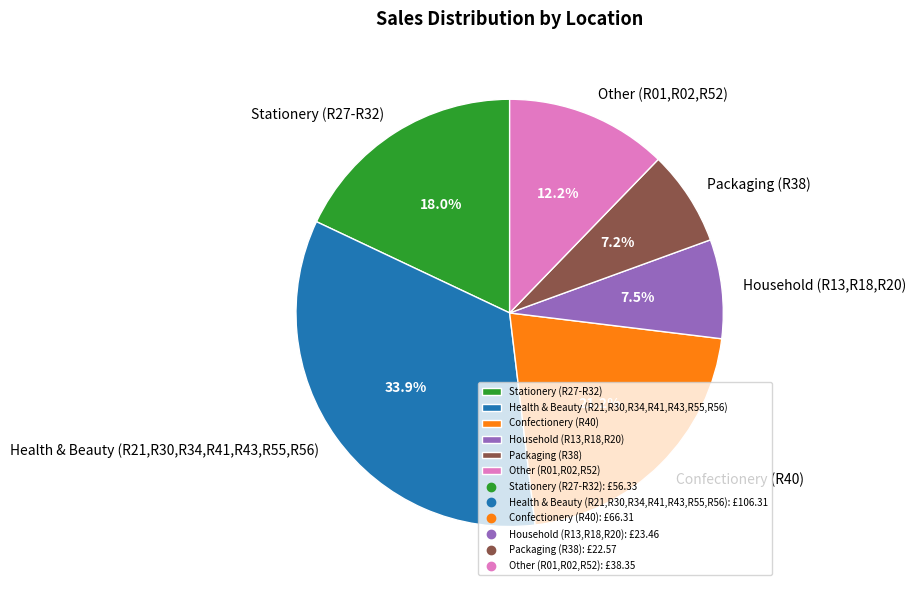

Is Other (R01,R02,R52) the majority of the pie?

No